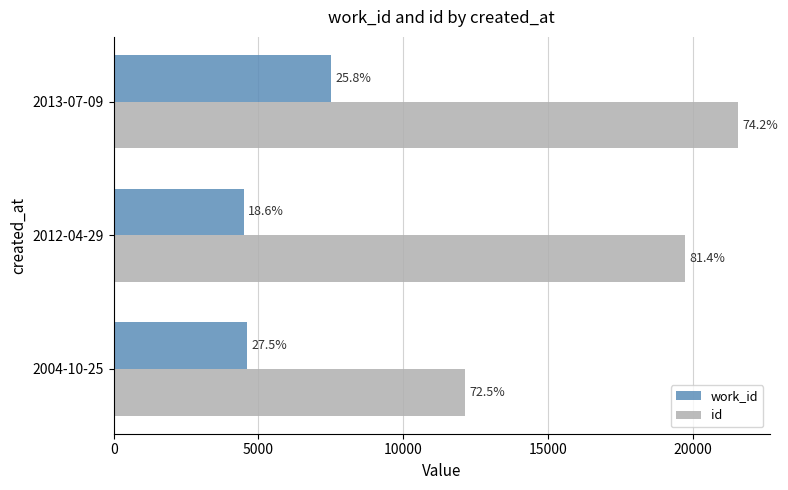

What are all the series names shown in the legend?

work_id, id